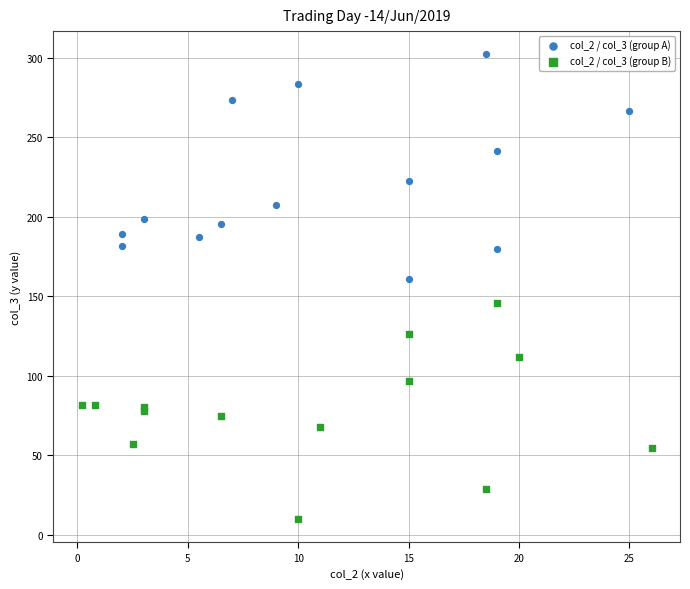

Which series reaches the minimum Y coordinate?

col_2 / col_3 (group B)